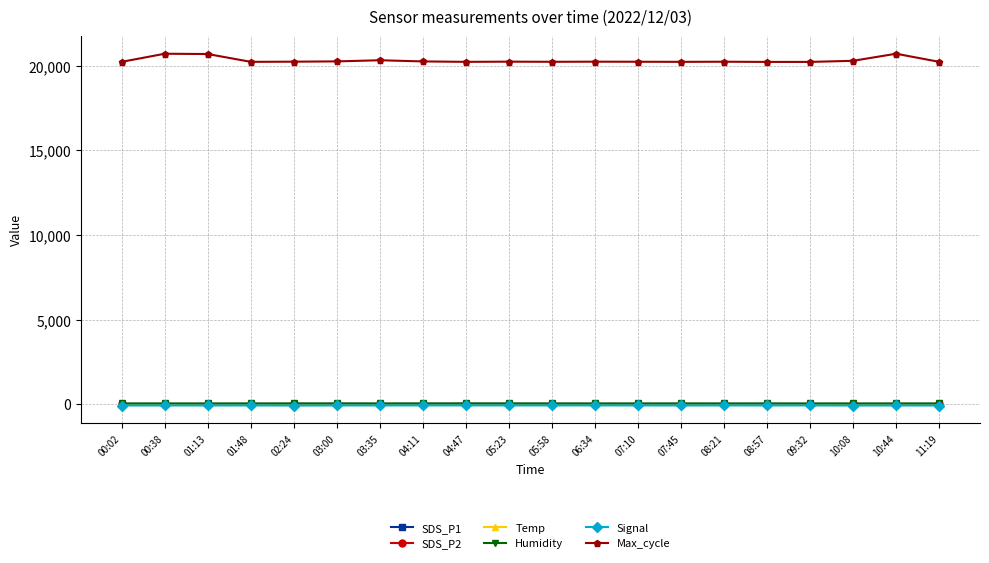

At which label does SDS_P2 first exceed 17?

00:02